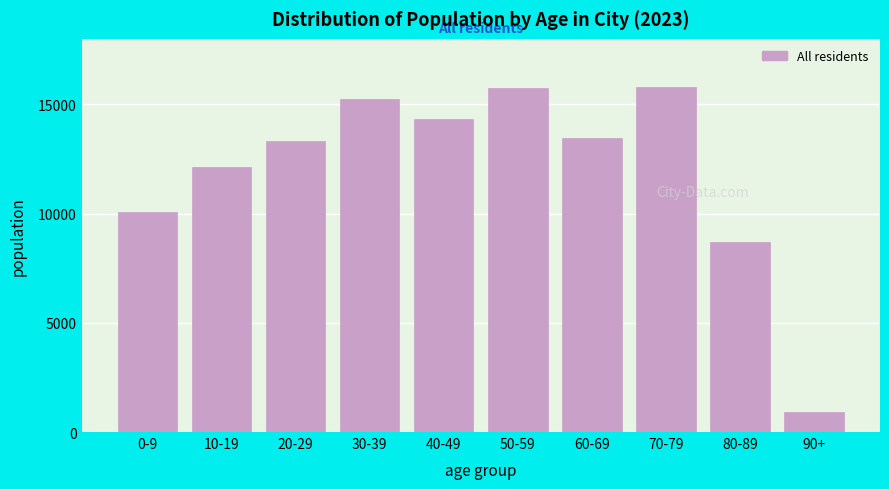

What value does the data have at 70-79?

15795